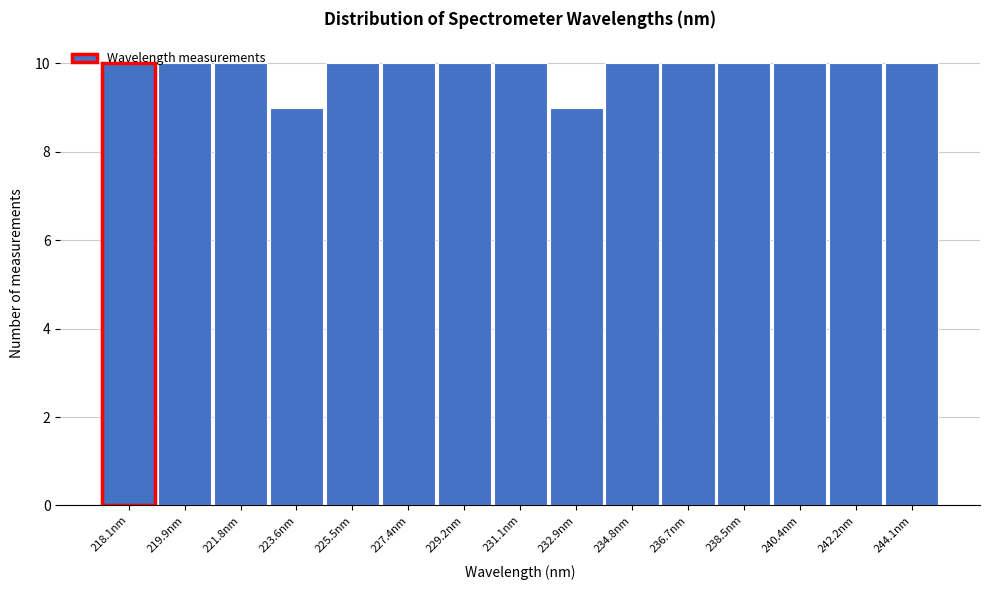

Approximately how many times larger is the value at 240.4nm compared to 219.9nm?

1.0